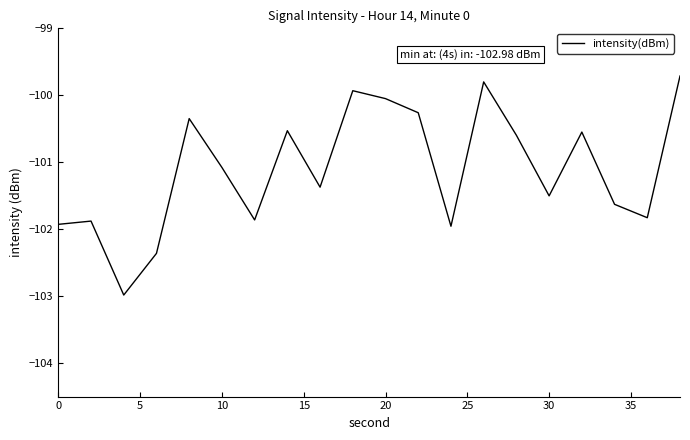

What is the smallest value displayed?

-103.0